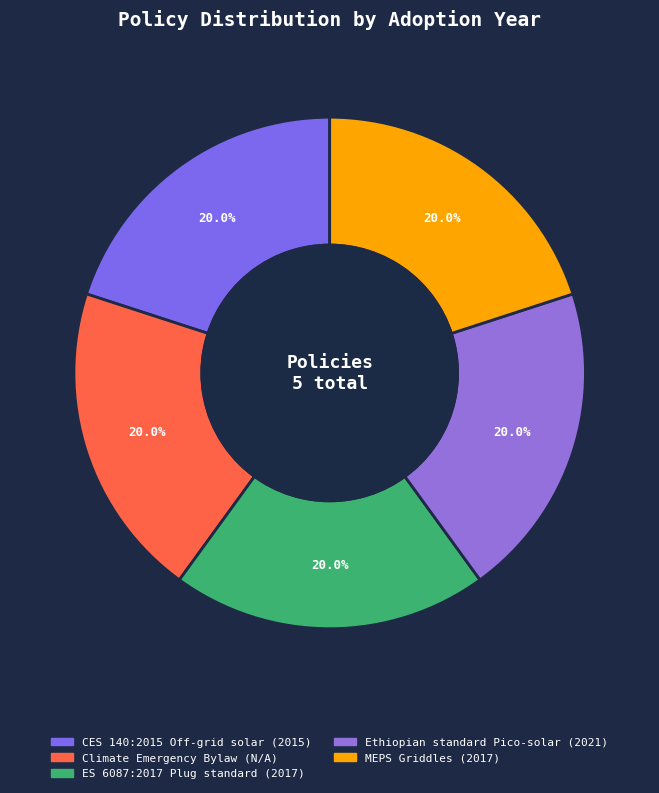

Count the number of slices in the pie.

5